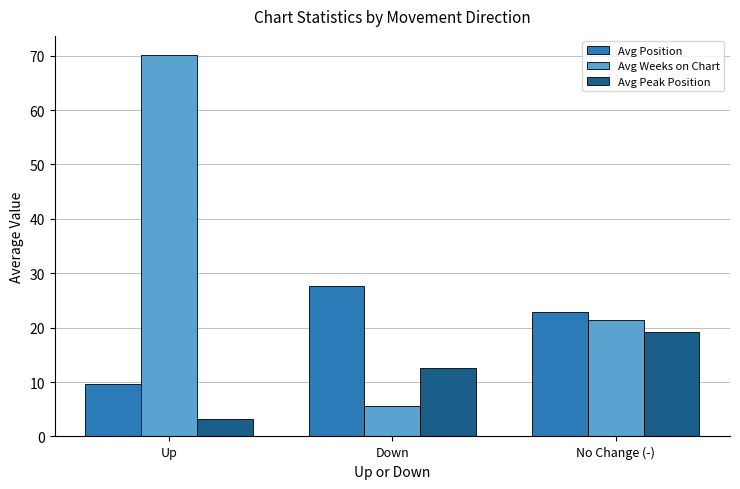

Reading right to left, what are all the values shown in this chart?

Avg Position: 22.8	27.7	9.6
Avg Weeks on Chart: 21.4	5.7	70.1
Avg Peak Position: 19.1	12.7	3.1